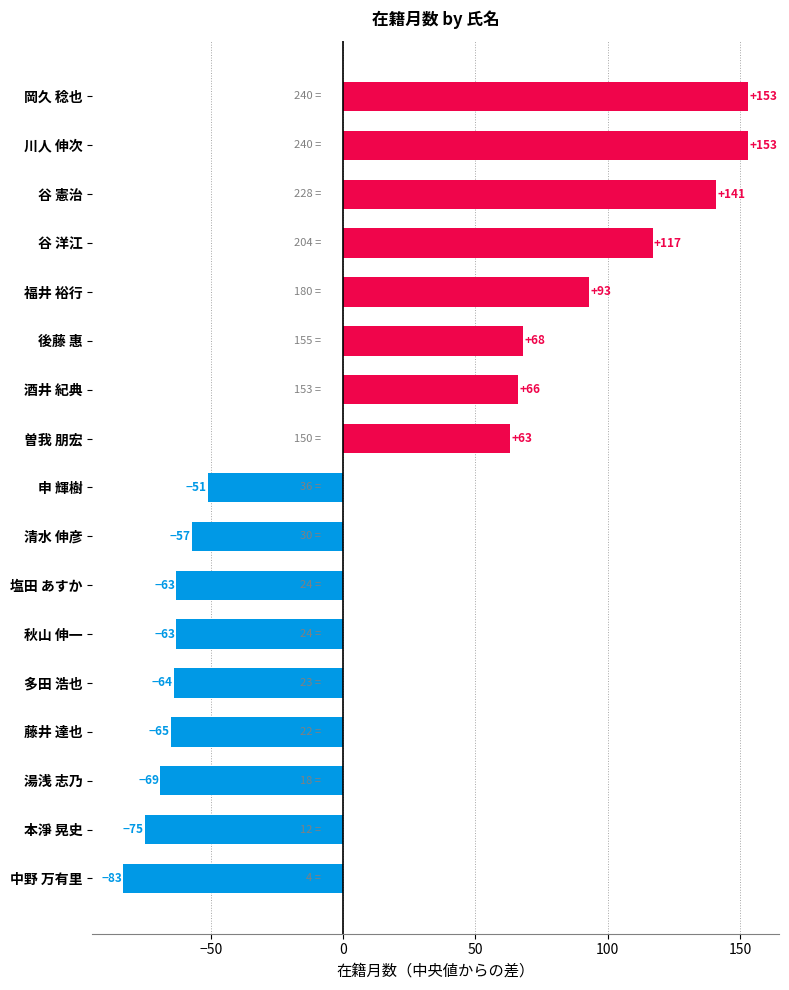

What is the sum of all values?

264